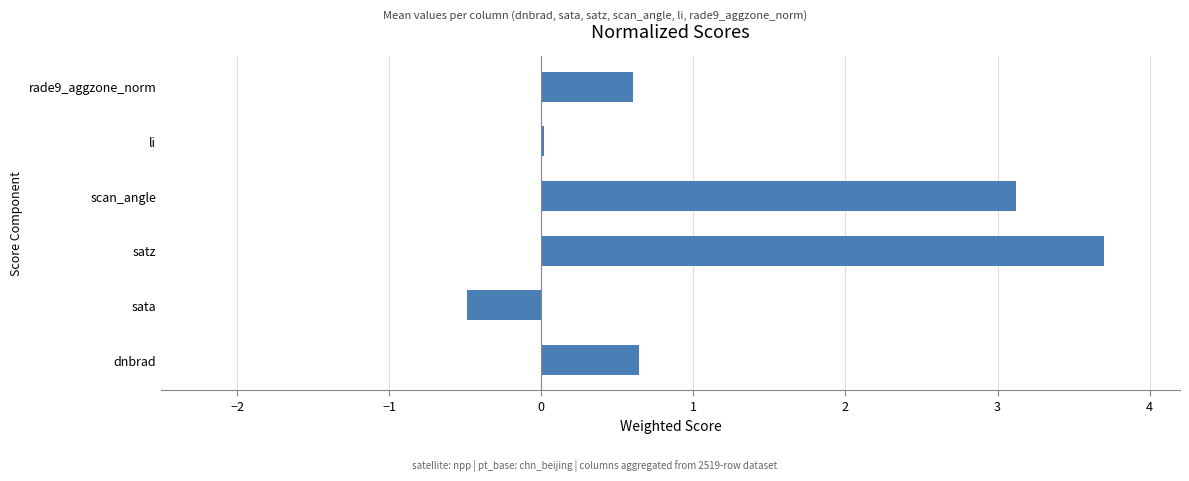

Count the number of categories in the chart.

6